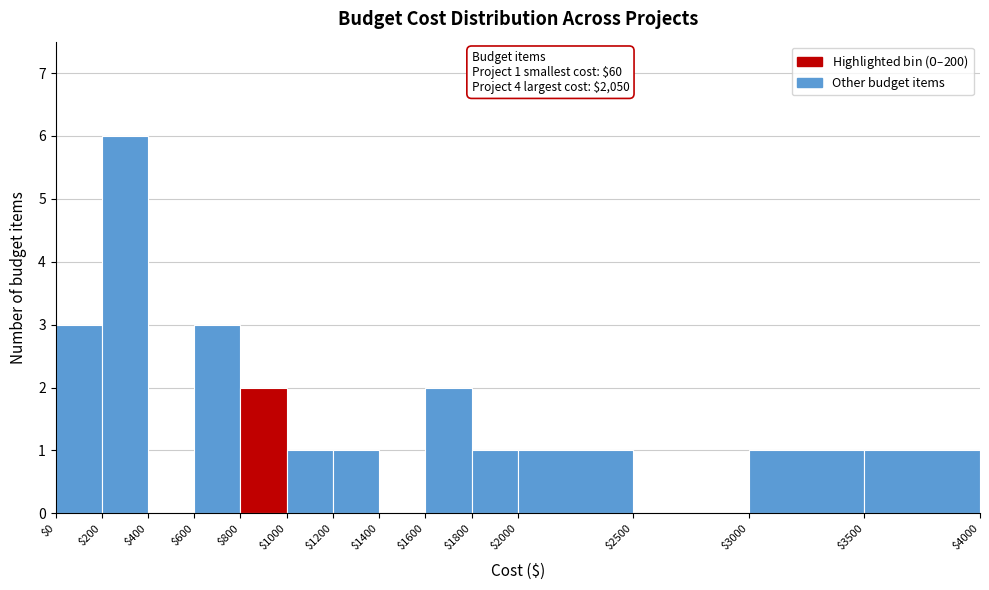

Over which range of the x-axis is the bar tallest?

$200 to $400